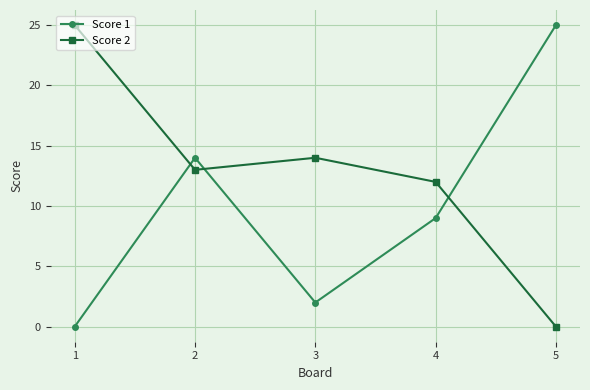

What is the spread (max minus min) of values at 1?

25